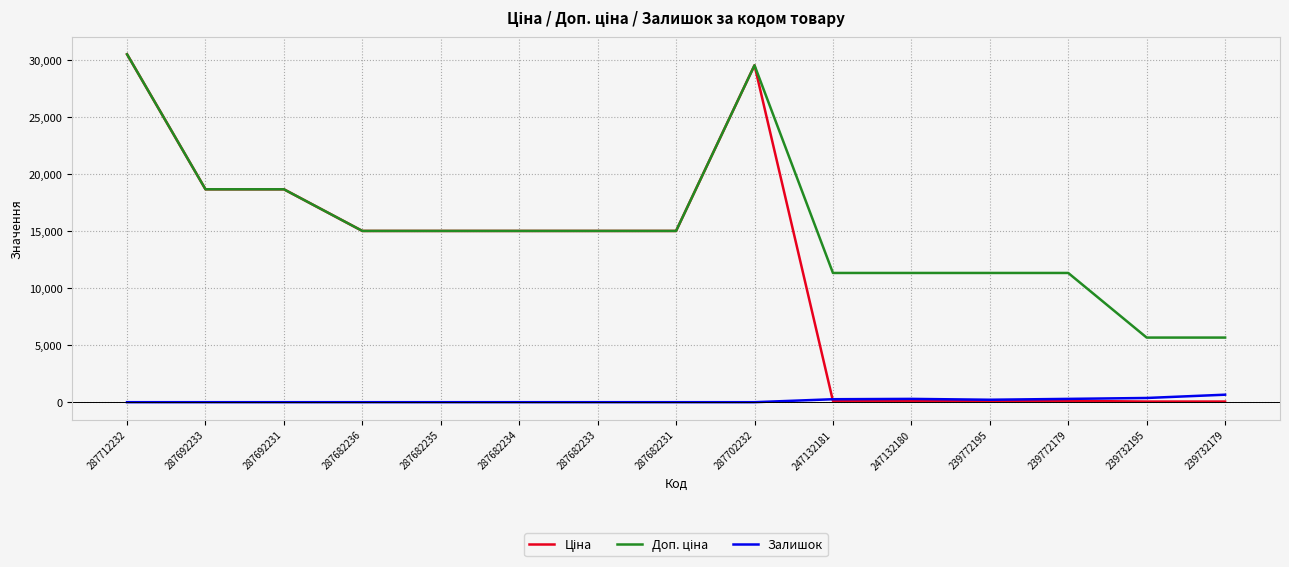

What is the total value across all series at 287682236?

30038.4